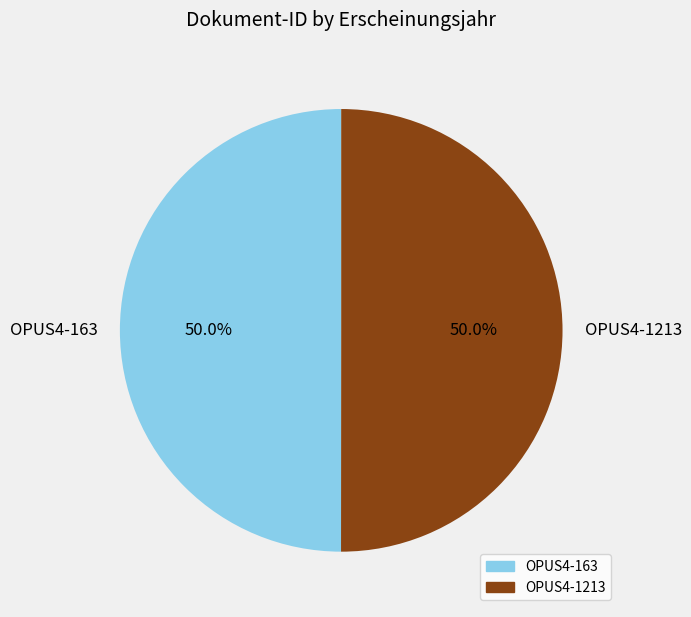

What percentage is the OPUS4-163 slice, to the nearest percent?

50%